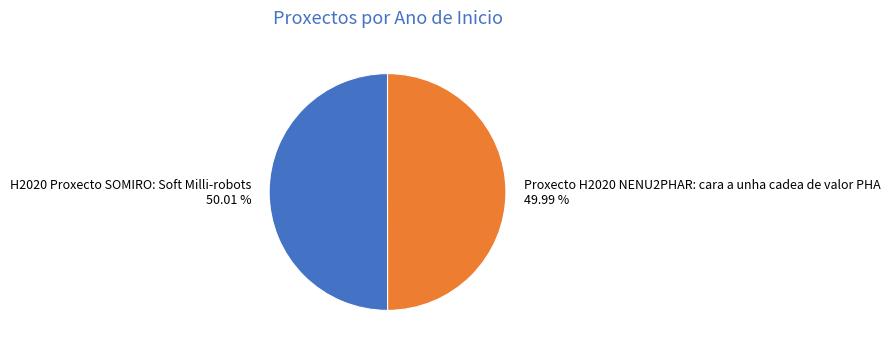

To the nearest percent, what is the combined percentage of H2020 Proxecto SOMIRO: Soft Milli-robots and Proxecto H2020 NENU2PHAR: cara a unha cadea de valor PHA?

100%